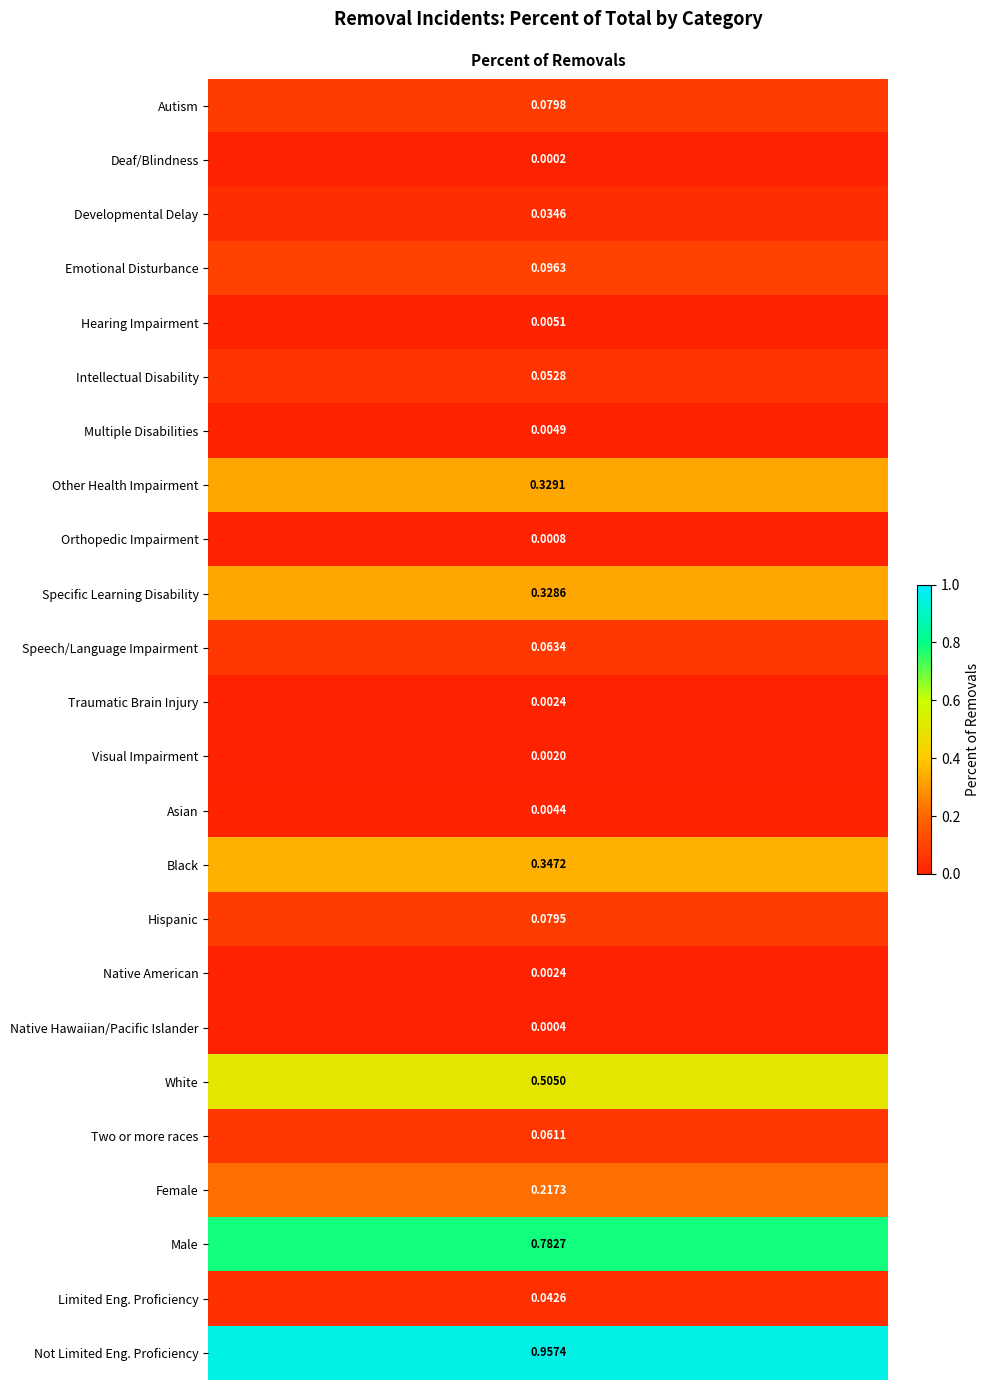

Reading left to right, transcribe all the data shown in this chart.

0.1	0.0	0.0	0.1	0.0	0.1	0.0	0.3	0.0	0.3	0.1	0.0	0.0	0.0	0.3	0.1	0.0	0.0	0.5	0.1	0.2	0.8	0.0	1.0